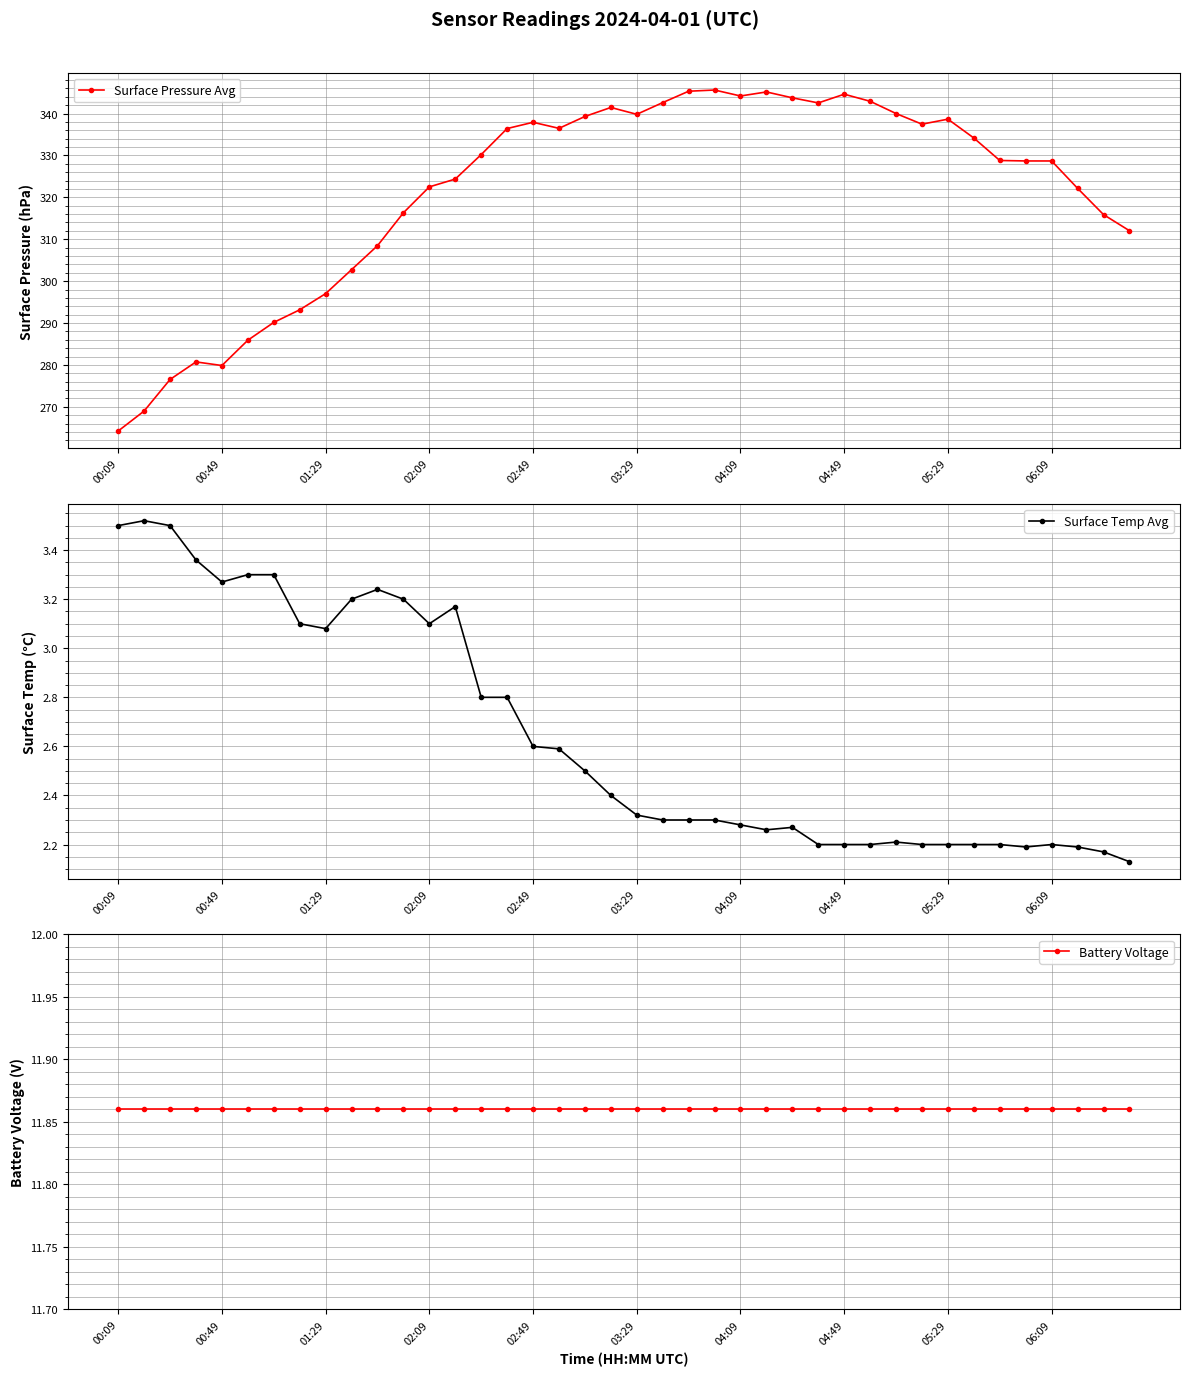

True or false: Surface Temp Avg and Surface Pressure Avg cross at least once.

False